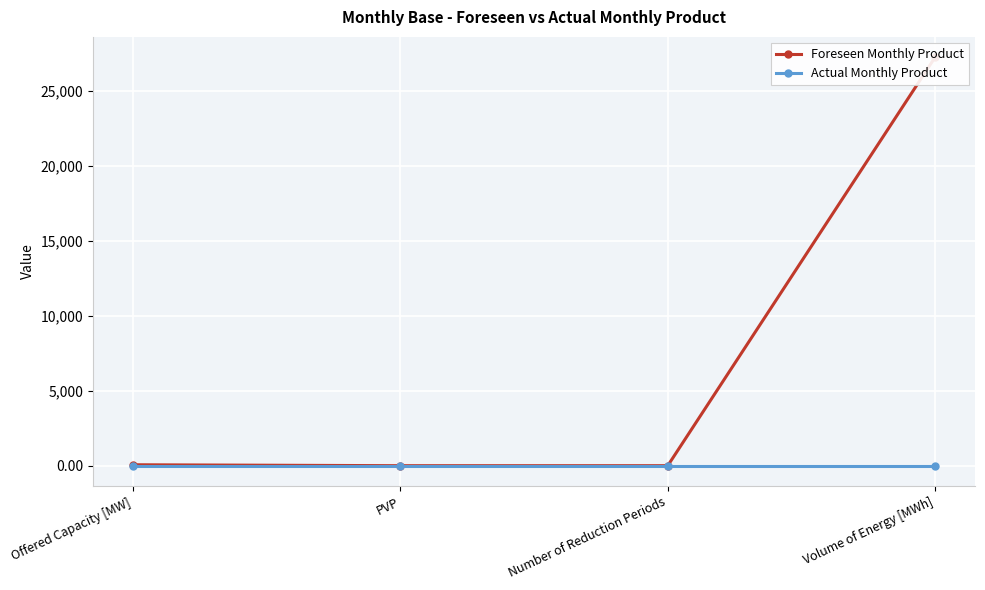

True or false: Foreseen Monthly Product and Actual Monthly Product intersect in this chart.

False